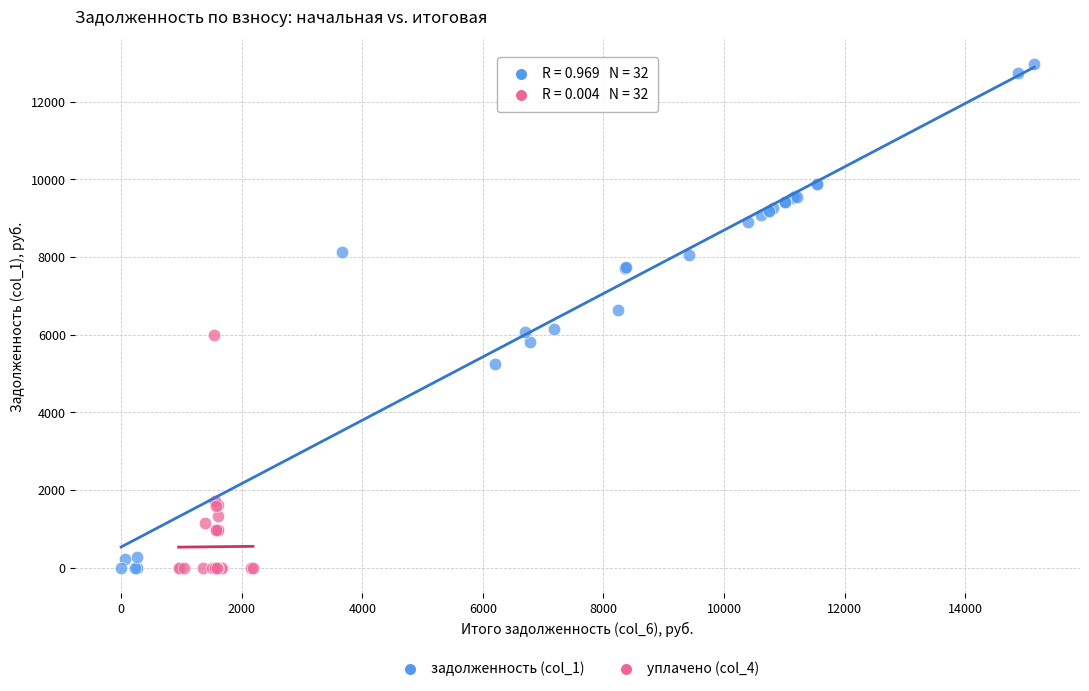

Which series has the largest Y range (max minus min)?

задолженность (col_1)